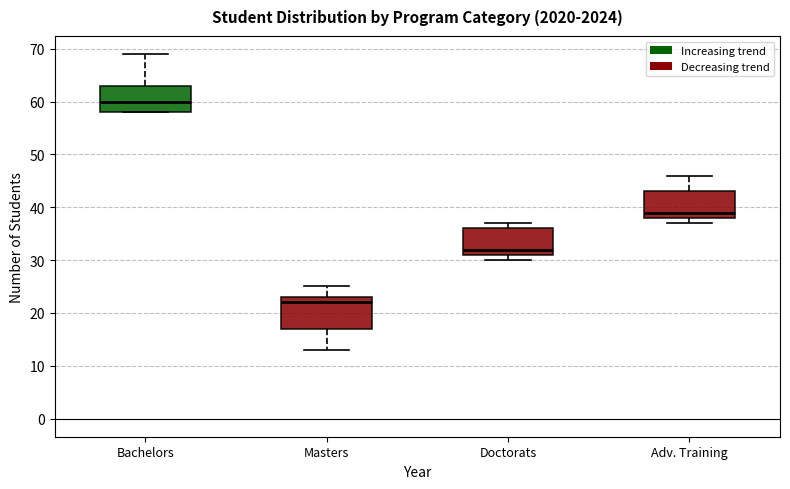

Reading left to right, transcribe this box plot: for each box, give where its median line is, the range the box spans, and where its two whiskers end, as read against the y-axis. The values are not printed on the chart, so give them approximately, as read against the axis.

Bachelors: median 60, box 58 to 63, whiskers 58 to 69
Masters: median 22, box 17 to 23, whiskers 13 to 25
Doctorats: median 32, box 31 to 36, whiskers 30 to 37
Adv. Training: median 39, box 38 to 43, whiskers 37 to 46